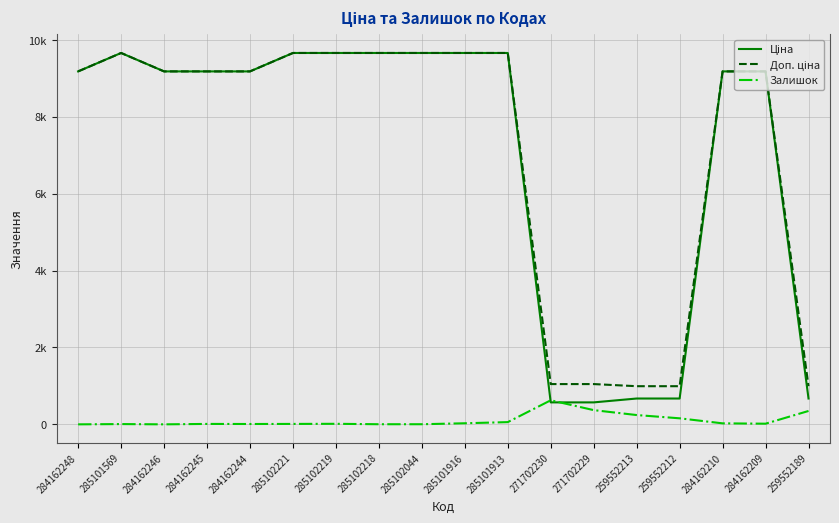

Does the chart display data point markers on the line(s)?

No